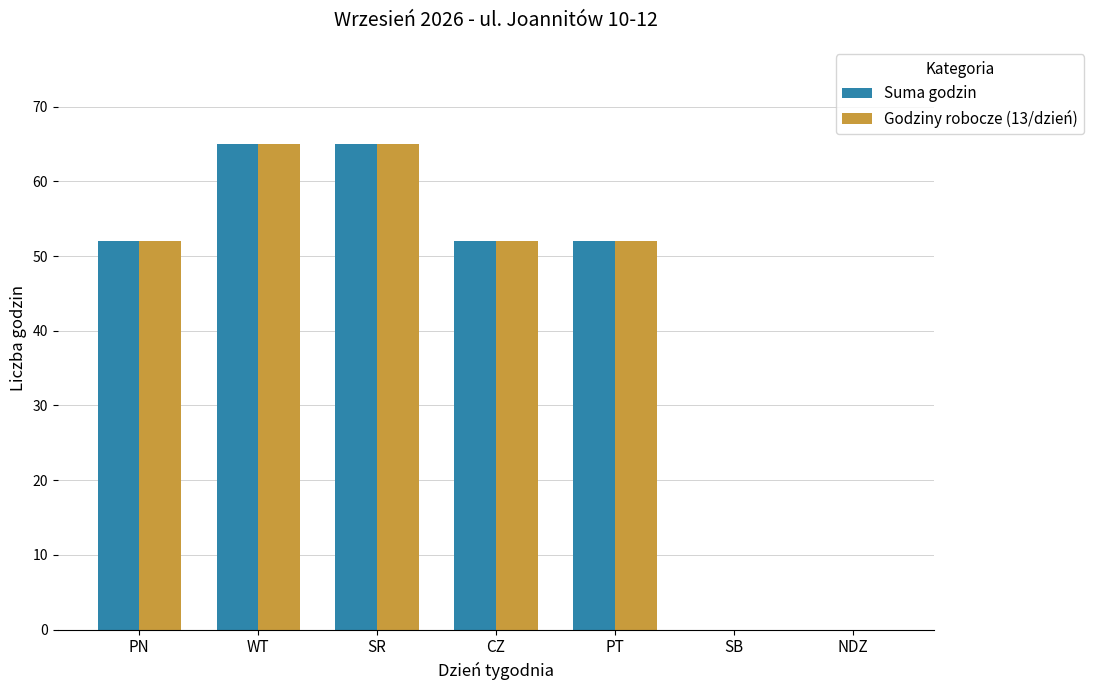

What is the total value across all series at PN?

104